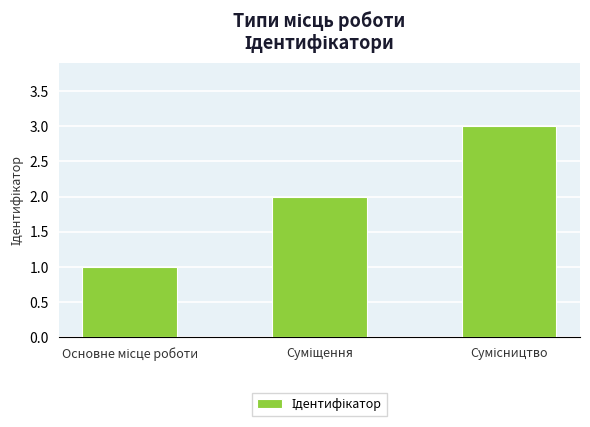

How many values are below 2?

1